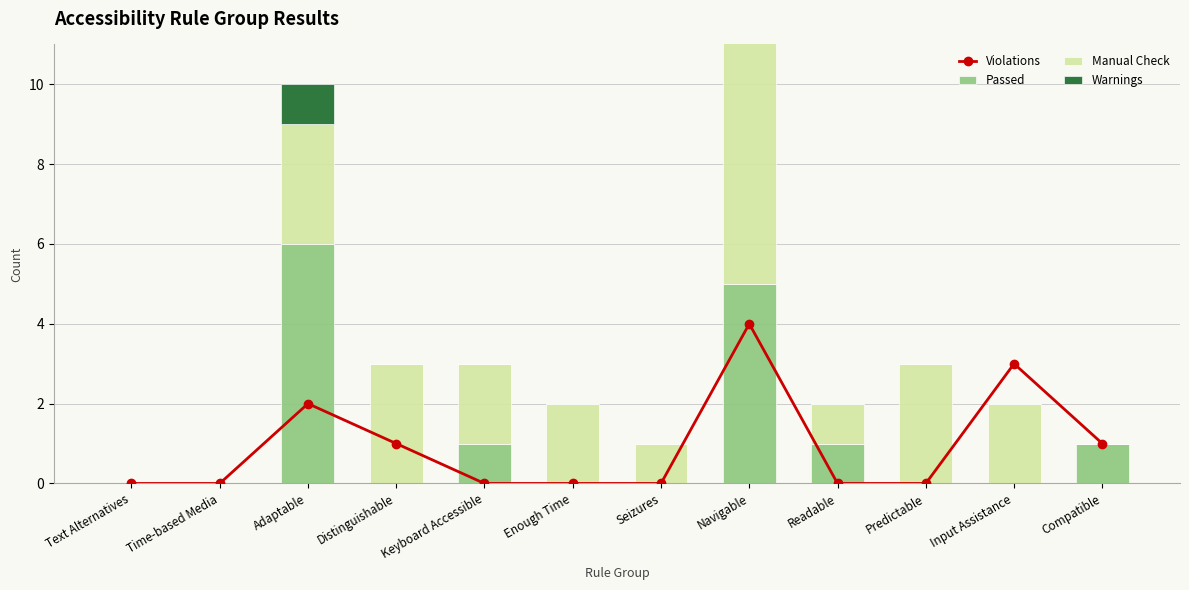

At which label is Passed closest to 3?

Keyboard Accessible